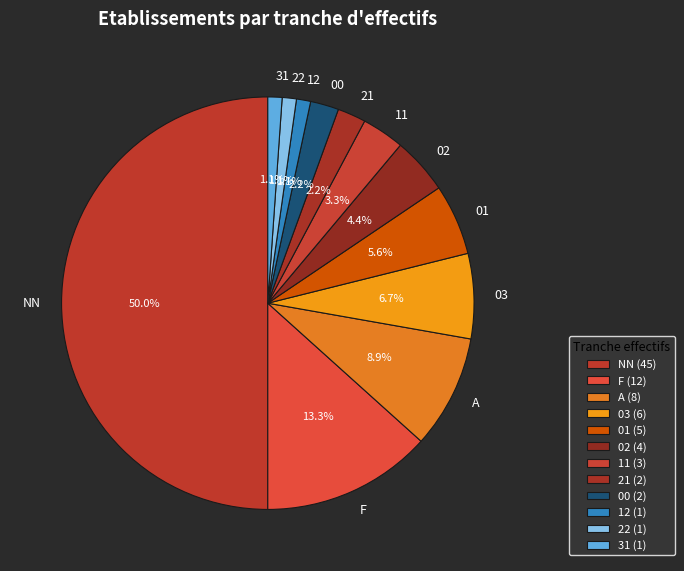

To the nearest percent, what is the difference between the 11 and 01 slice percentages?

2%